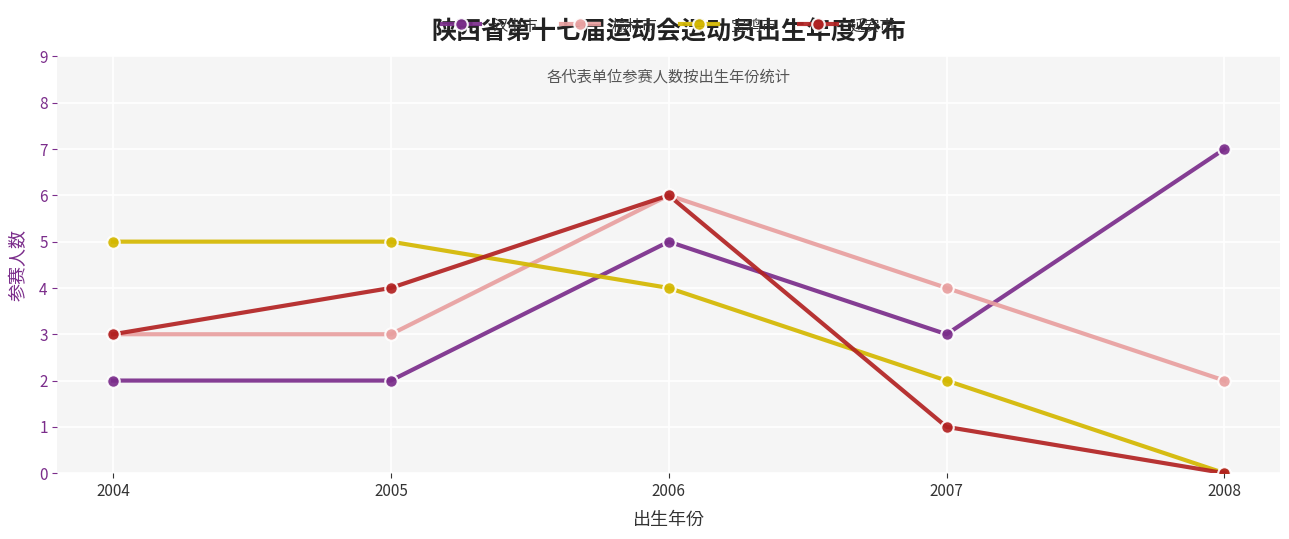

Which series ends up on top after the final intersection of 宝鸡市 and 汉中市?

汉中市